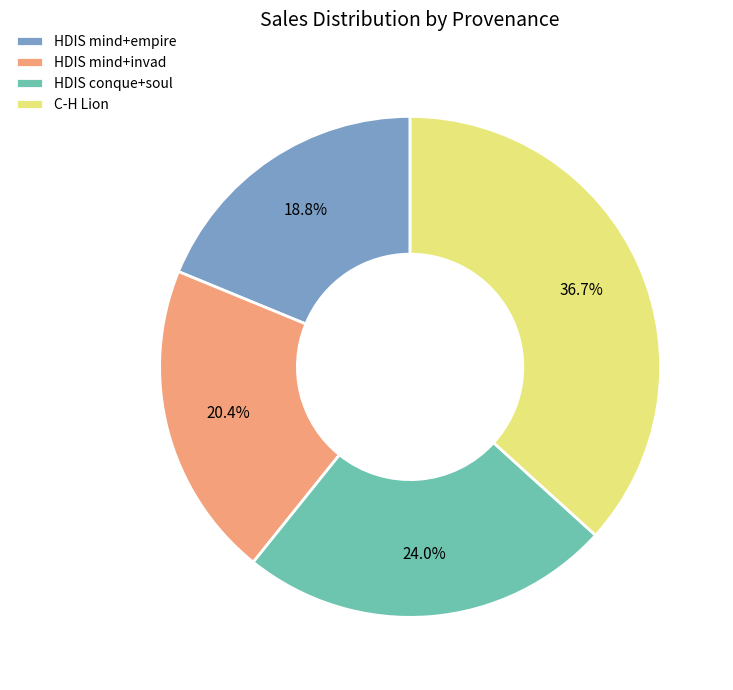

Count the number of slices in the pie.

4